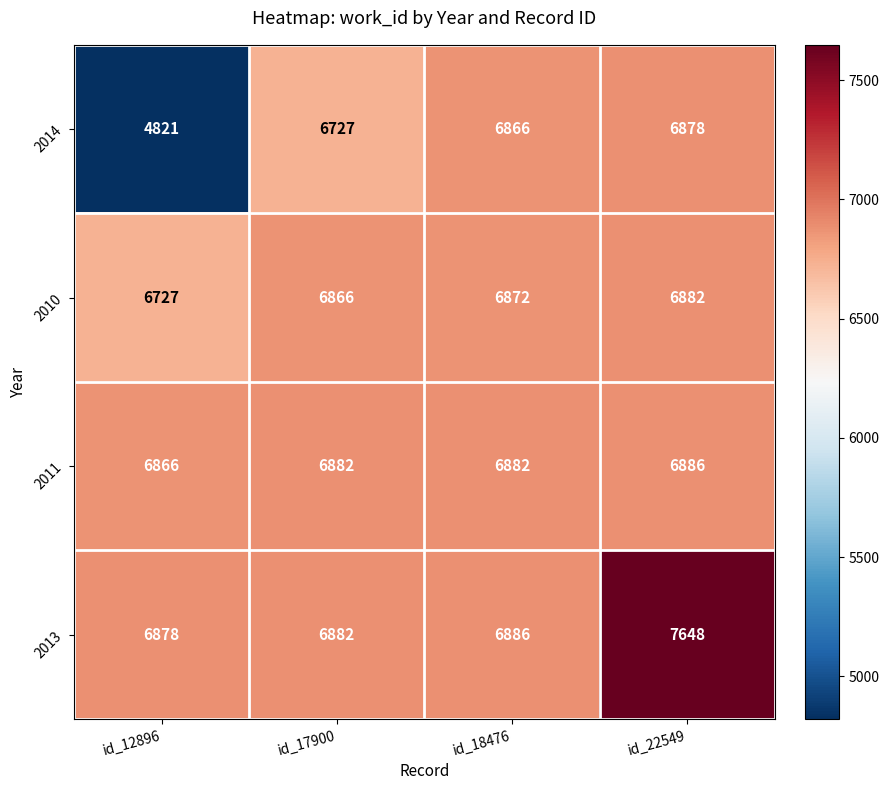

Between id_12896 and id_18476, which series saw the biggest shift?

2014